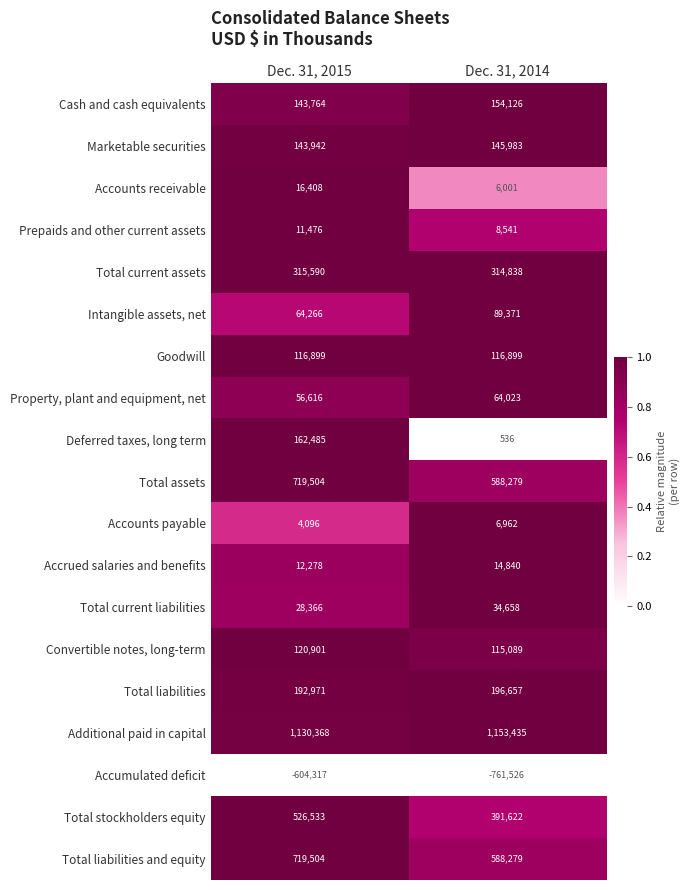

The value of Prepaids and other current assets at Dec. 31, 2014 is 14784. True or false?

False